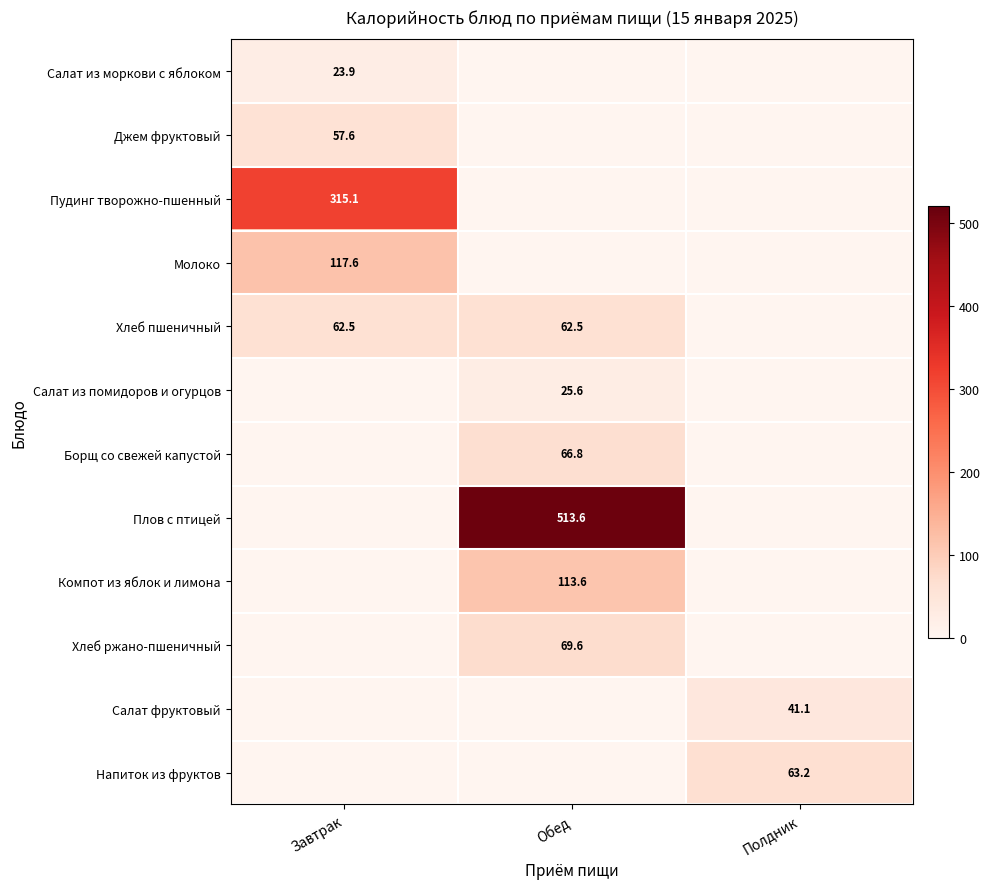

What is the total value across all series at Завтрак?

576.8